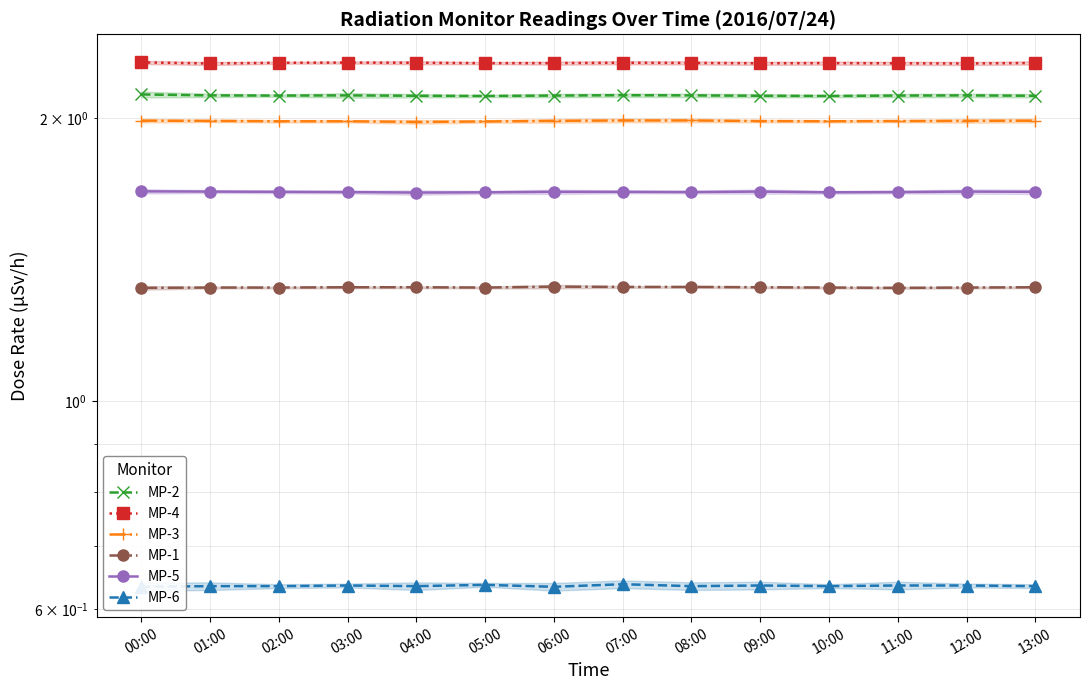

Rank the series at 06:00 from lowest to highest value.

MP-6, MP-1, MP-5, MP-3, MP-2, MP-4